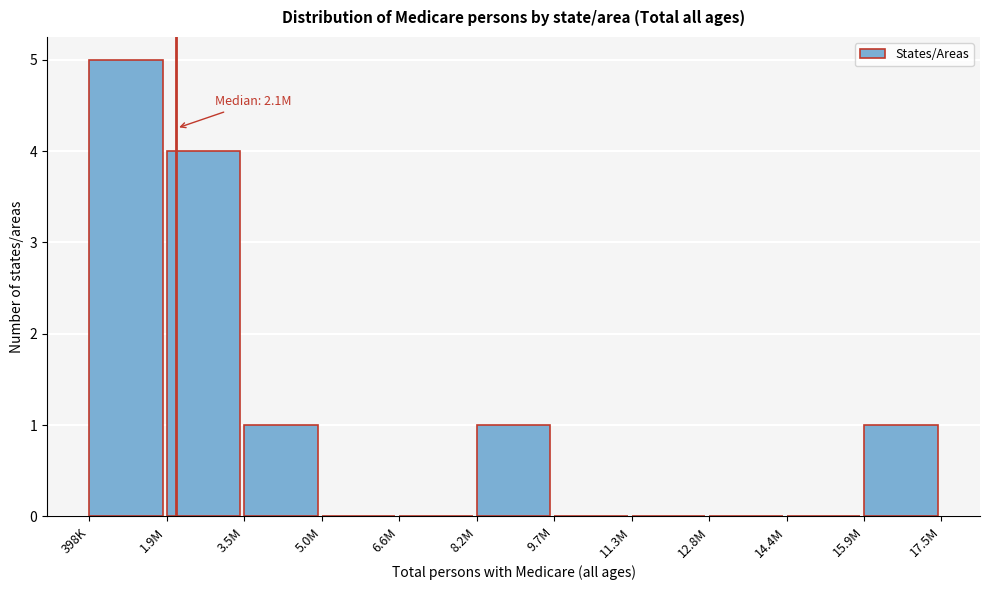

Reading left to right, list all the values displayed in this chart.

398K=5	1.9M=4	3.5M=1	5.0M=0	6.6M=0	8.2M=1	9.7M=0	11.3M=0	12.8M=0	14.4M=0	15.9M=1